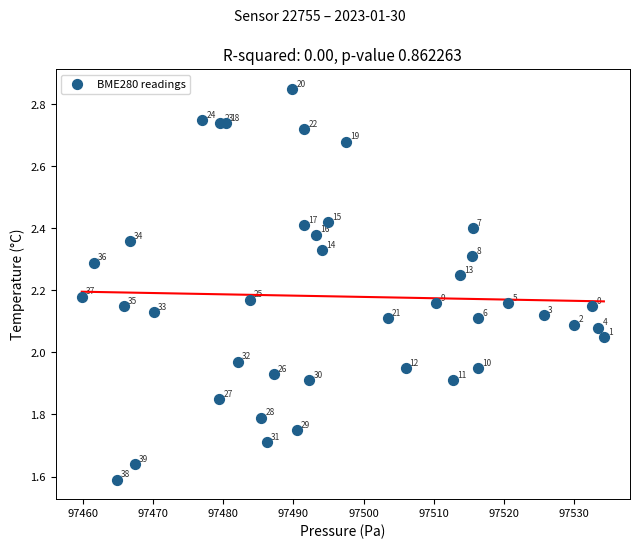

What is the range of X values (max minus min)?

74.5